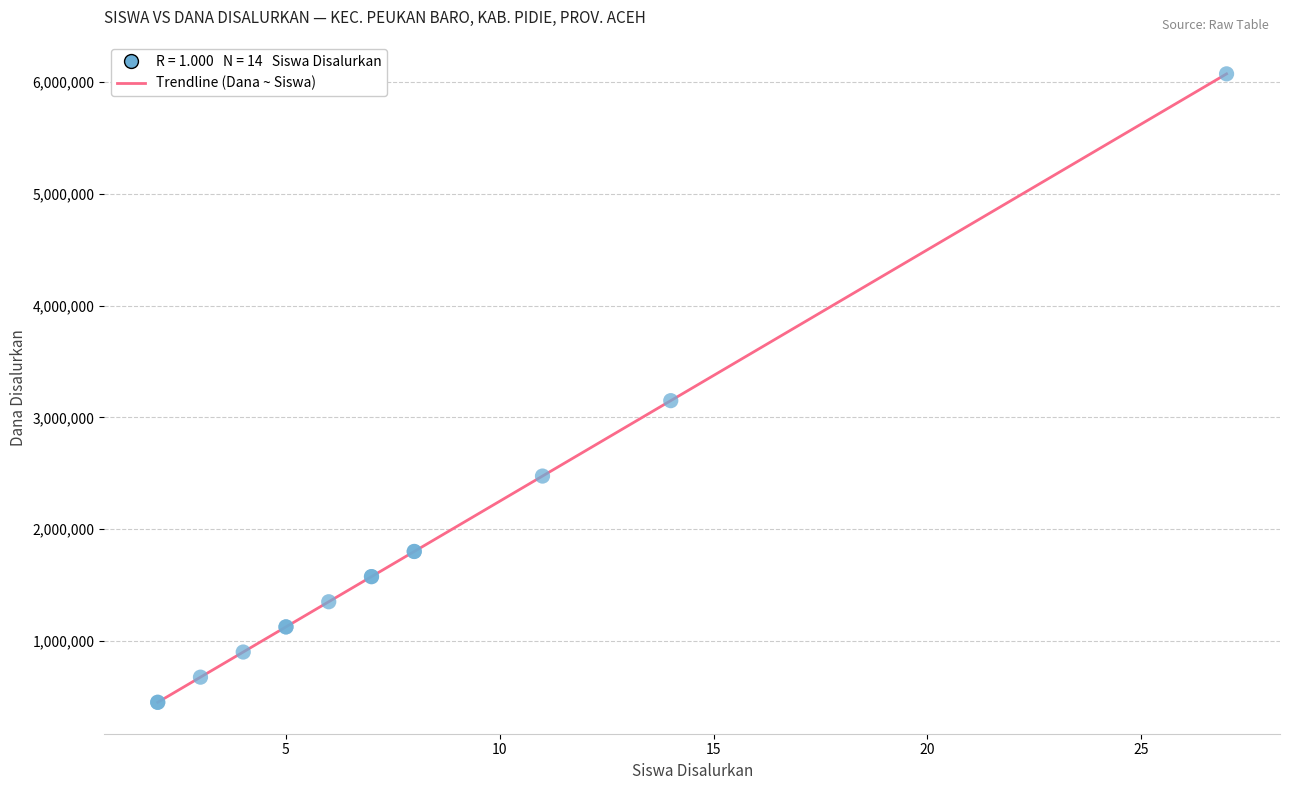

What Y value in the scatter plot is closest to 3262500?

3150000